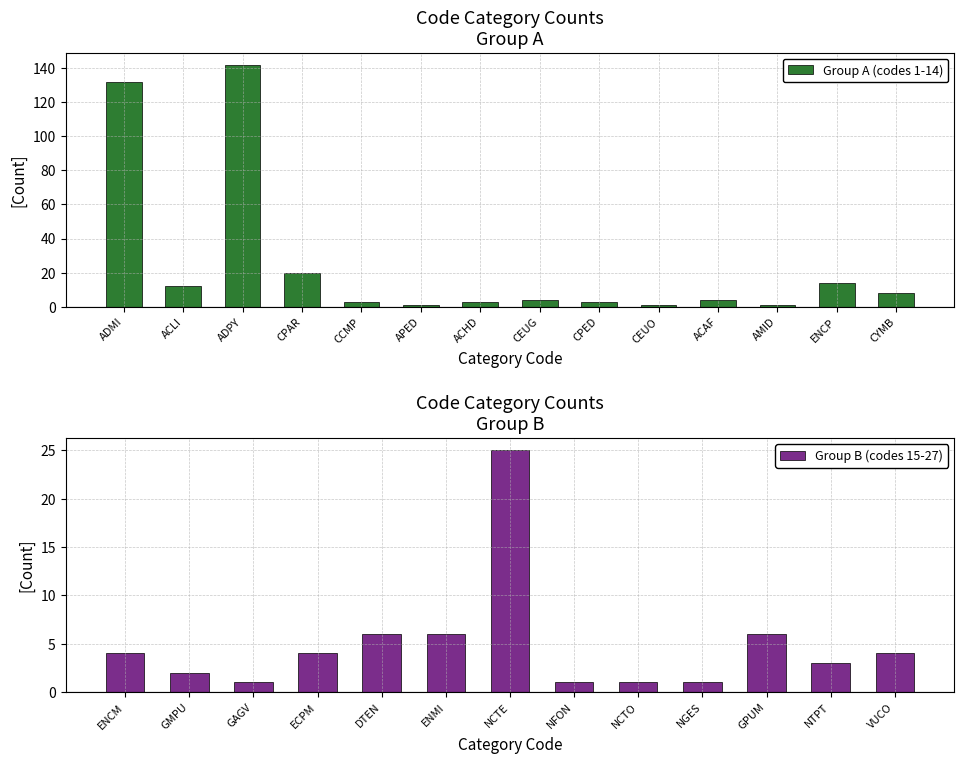

Rank the categories by value from lowest to highest.

APED, CEUO, AMID, GAGV, NFON, NCTO, NGES, GMPU, CCMP, ACHD, CPED, NTPT, CEUG, ACAF, ENCM, ECPM, VUCO, DTEN, ENMI, GPUM, CYMB, ACLI, ENCP, CPAR, NCTE, ADMI, ADPY